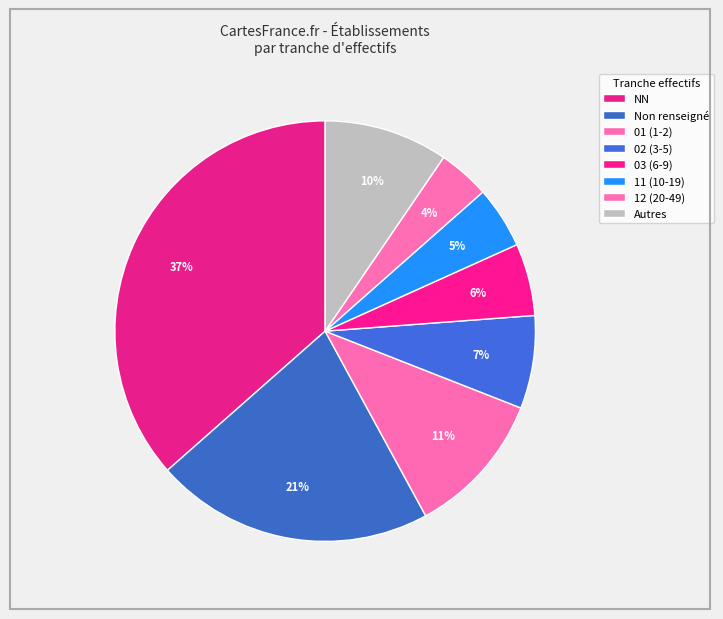

How many segments does this pie chart have?

8